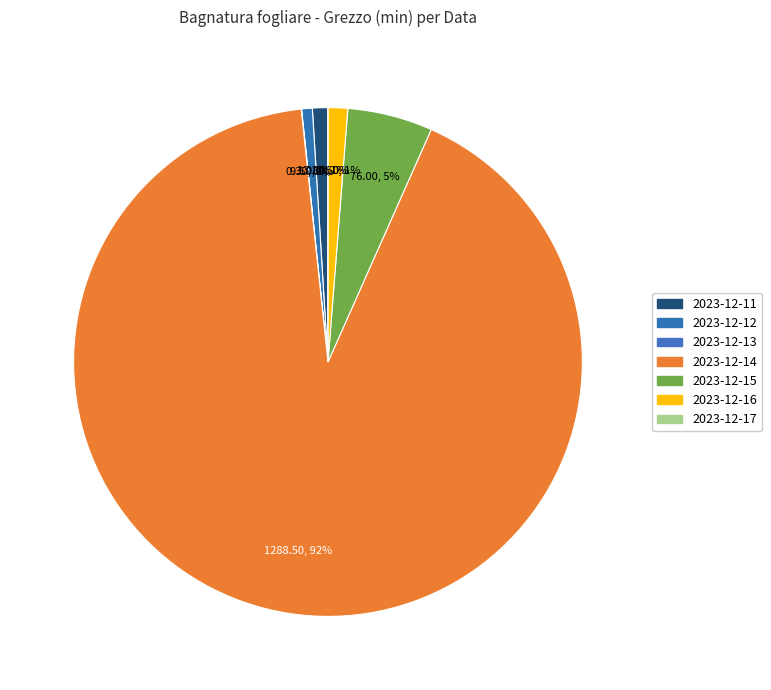

Is there a majority slice in this chart?

Yes